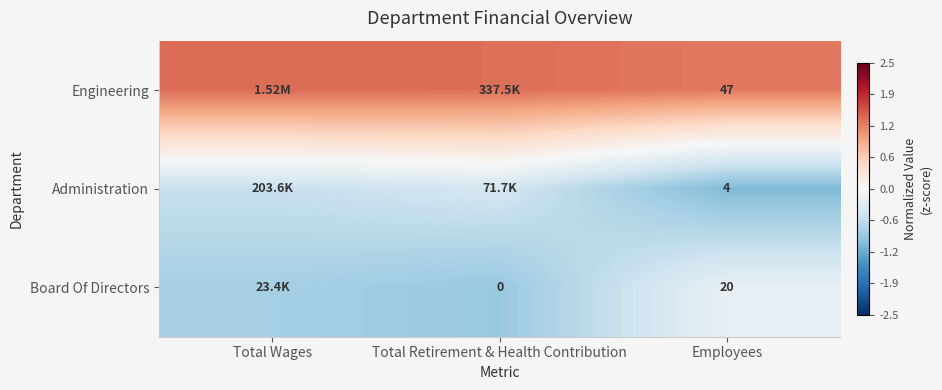

At Employees, list the series in order from smallest to largest.

Administration, Board Of Directors, Engineering